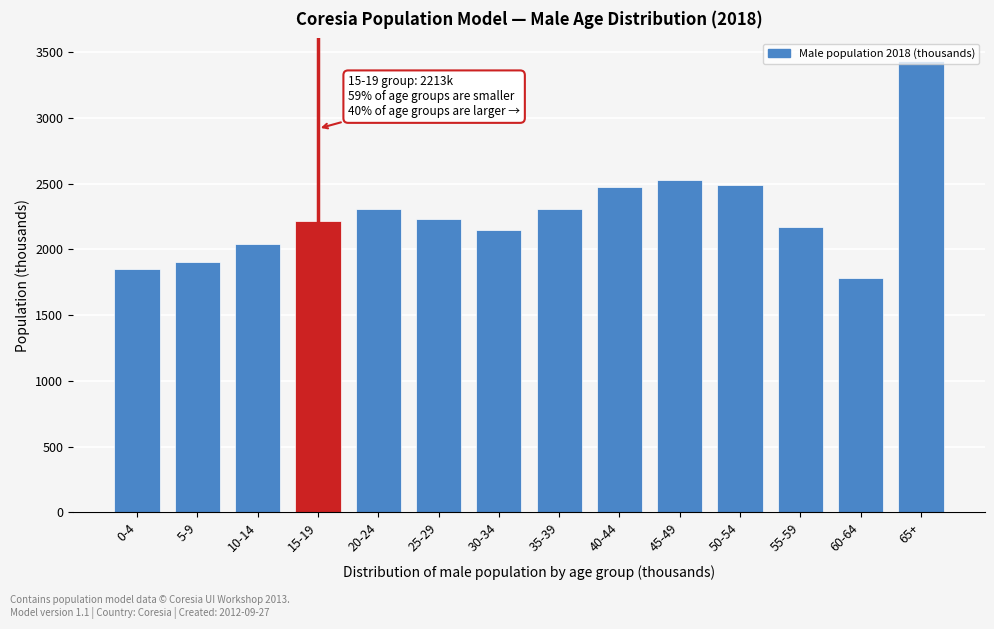

What is the label of the 4th bar from the right?

50-54